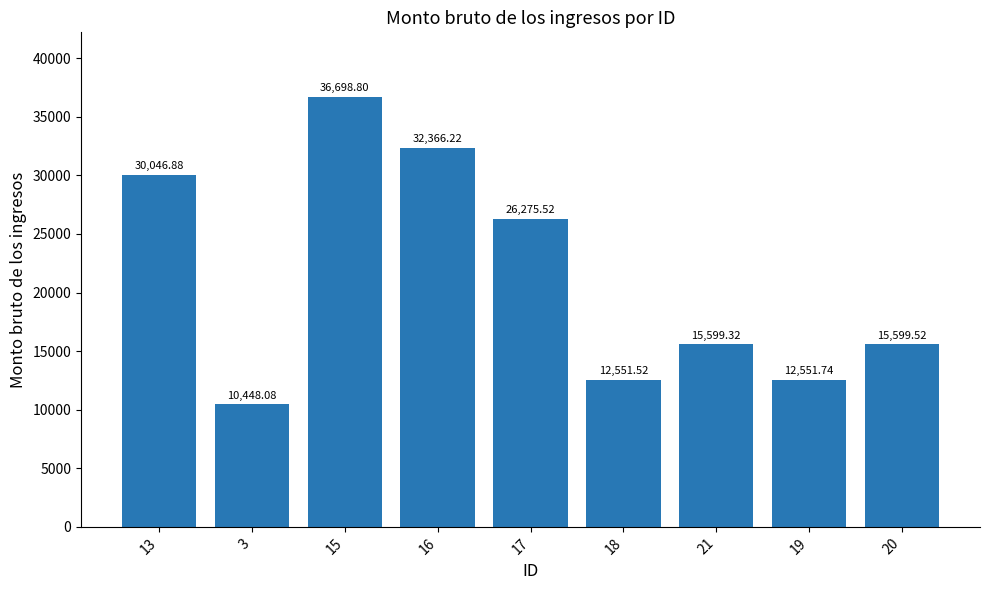

What is the approximate value at 16?

32366.2